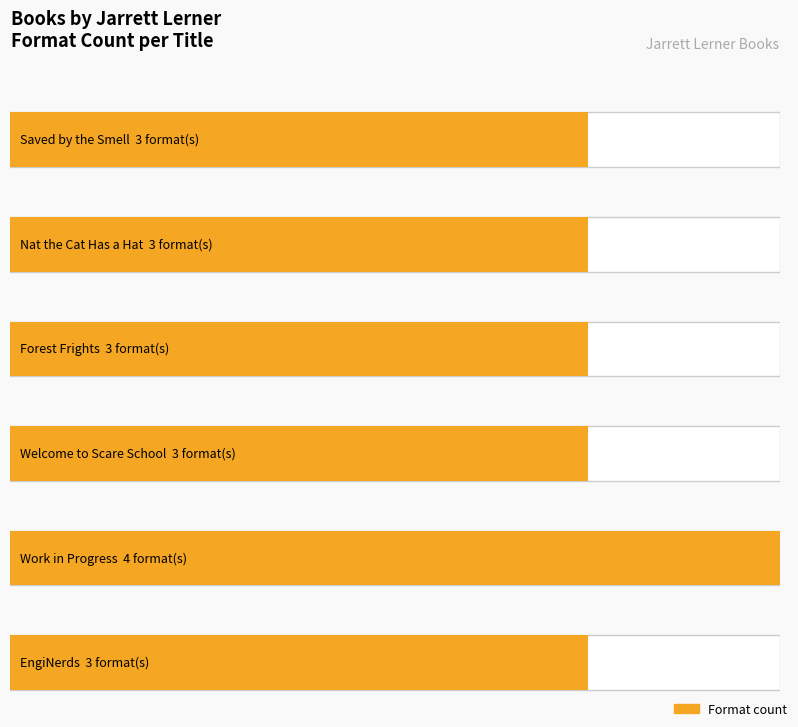

Rank the categories by value from highest to lowest.

Work in Progress, Saved by the Smell, Nat the Cat Has a Hat, Forest Frights, Welcome to Scare School, EngiNerds